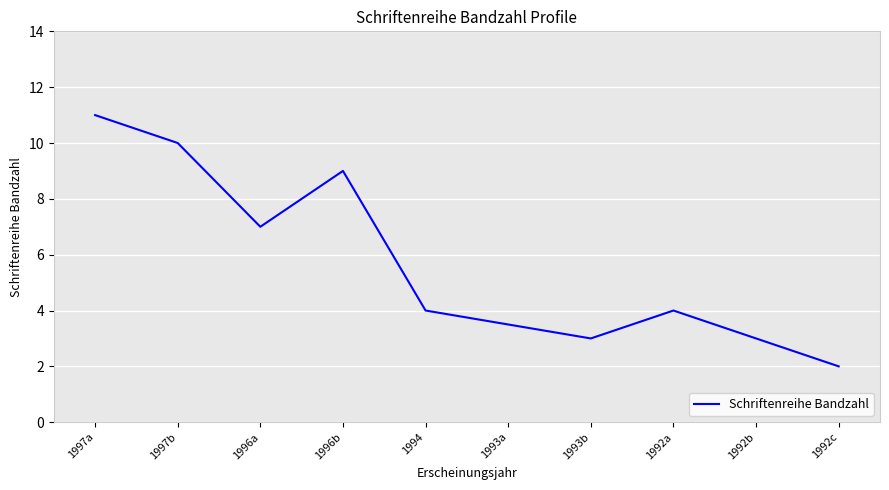

What position from the left is 1997a?

1